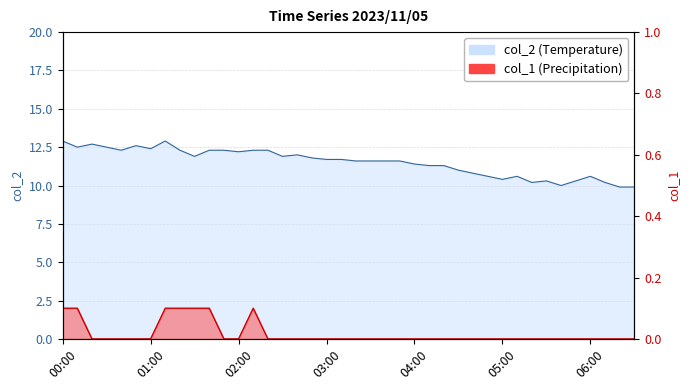

What is the average value of the col_2 series?

11.5